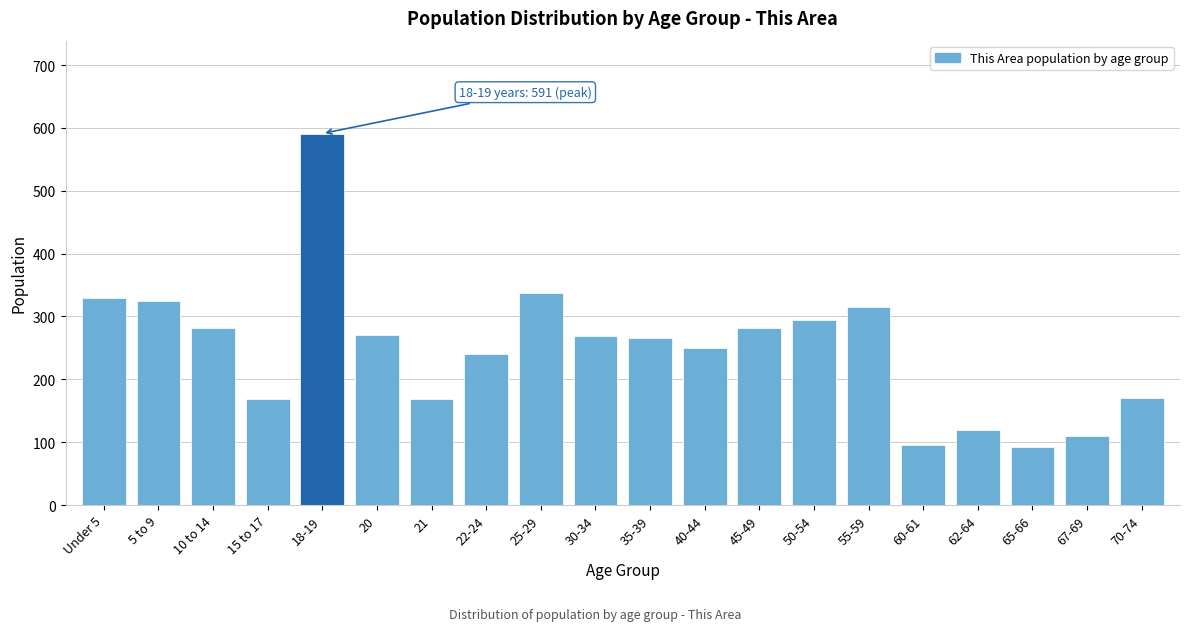

What is the change in value from 35-39 to 62-64?

-147